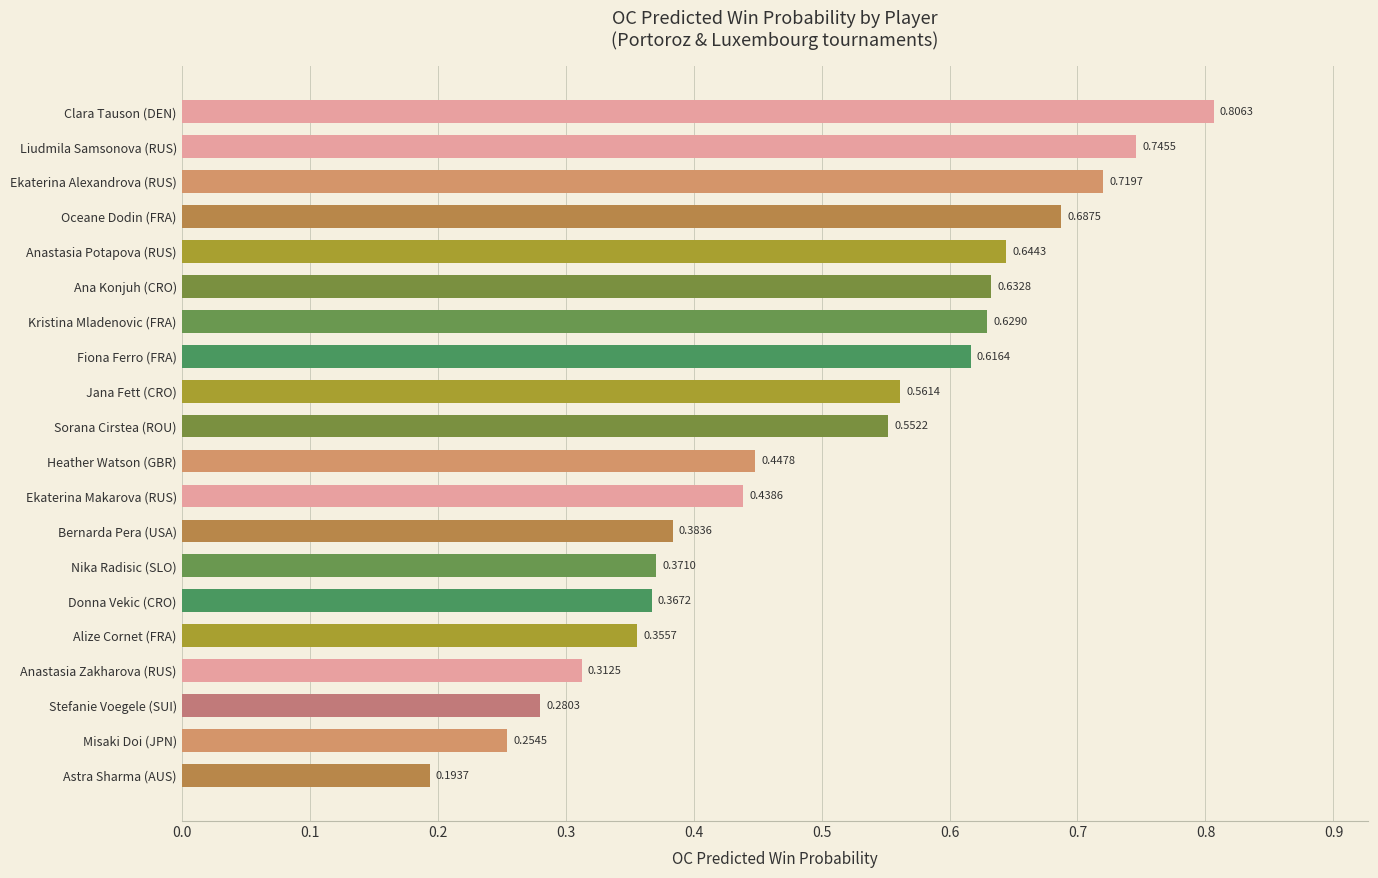

What is the sum of all values?

10.0